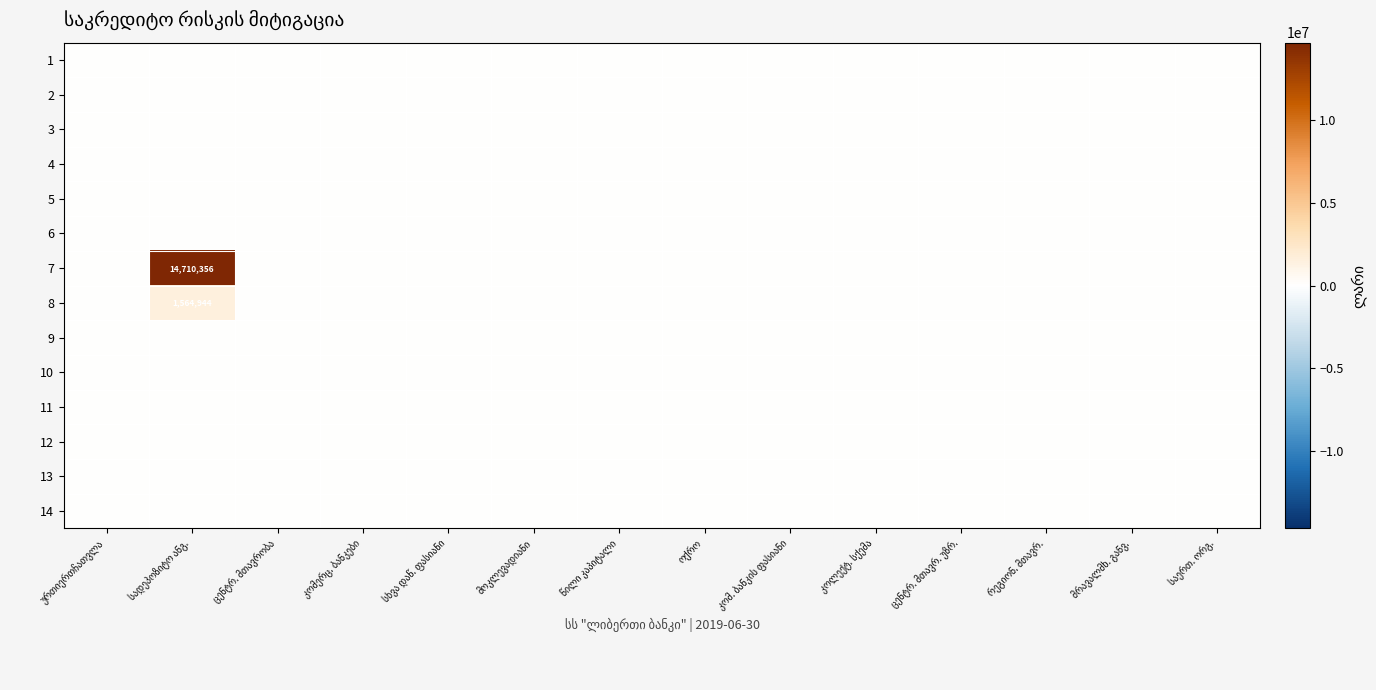

The value of 2 at რეგიონ. მთავრ. is 0.0. True or false?

True